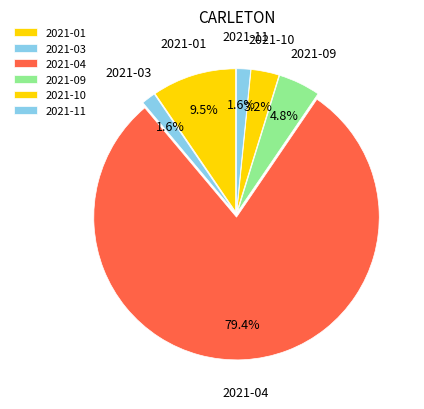

What is the largest slice in the pie chart?

2021-04